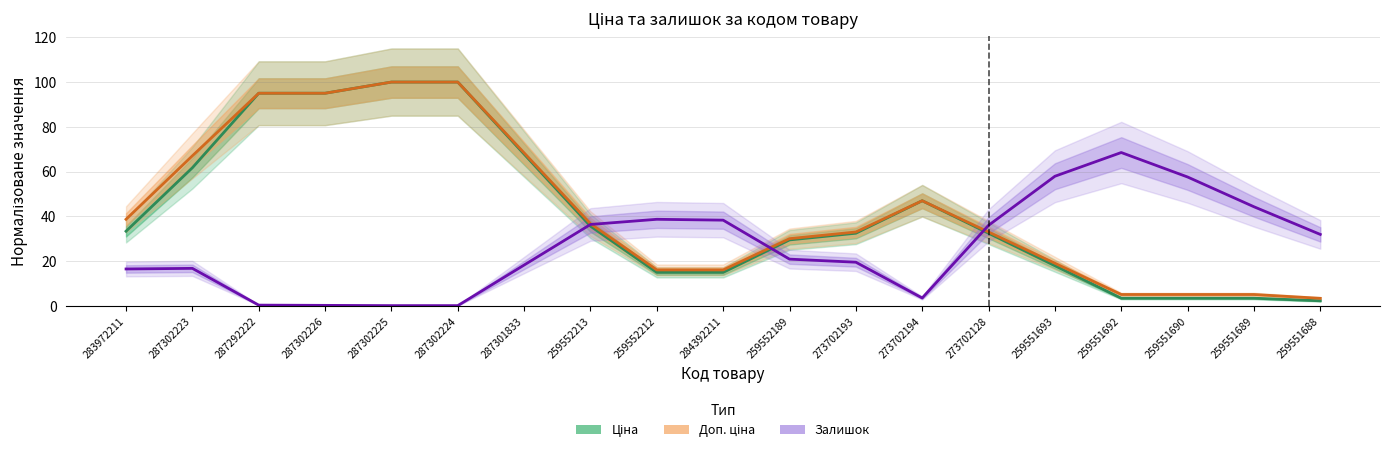

How many interior local valleys does the Залишок series have?

1